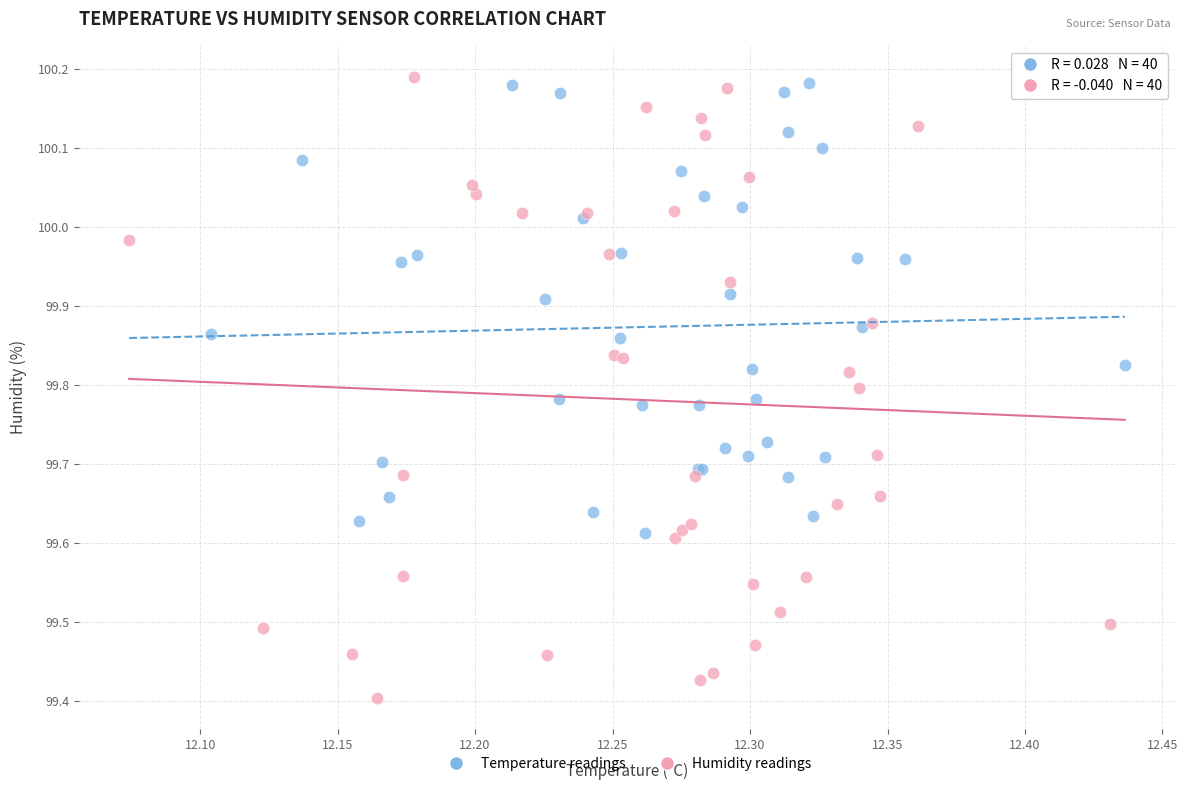

Which series has the largest Y range (max minus min)?

Humidity readings